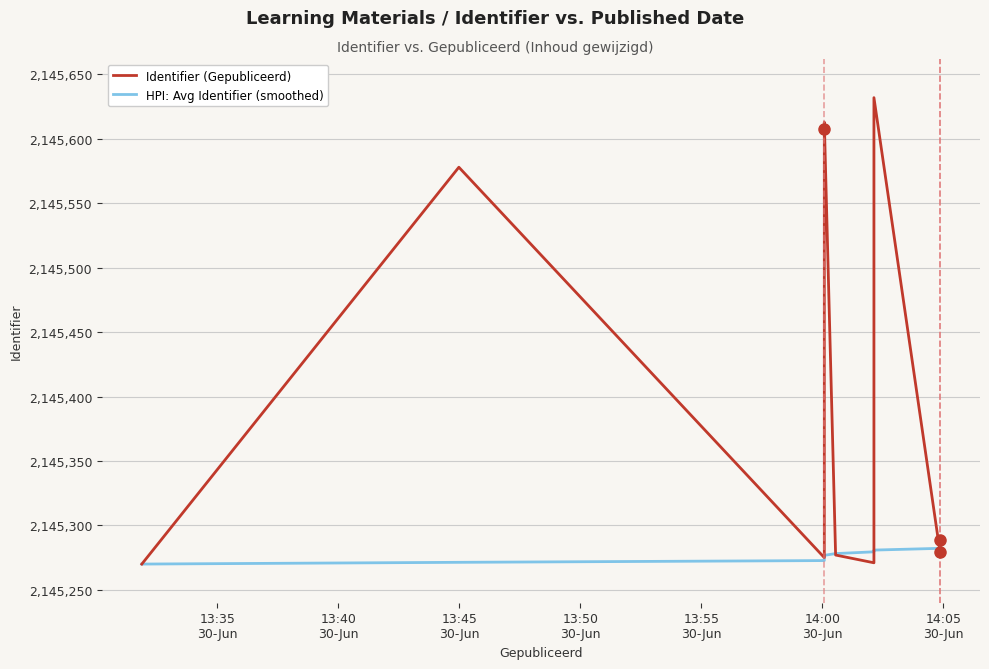

How many times do Identifier (Gepubliceerd) and HPI: Avg Identifier (smoothed) cross each other?

3